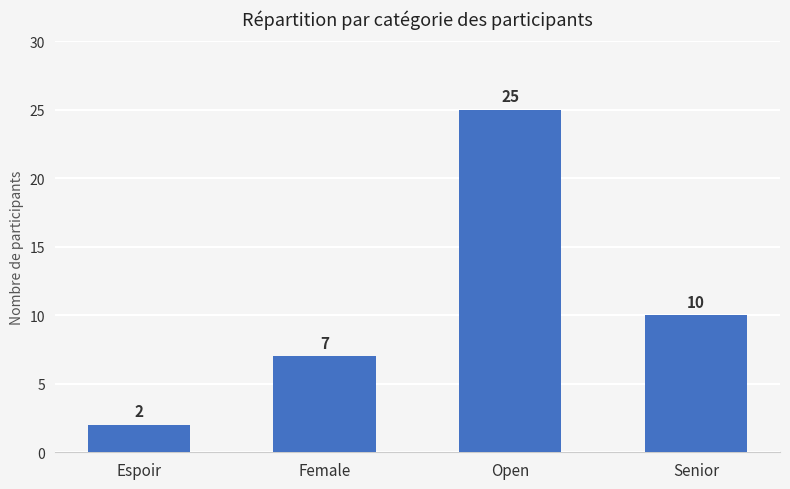

Which has a higher value, Female or Espoir?

Female